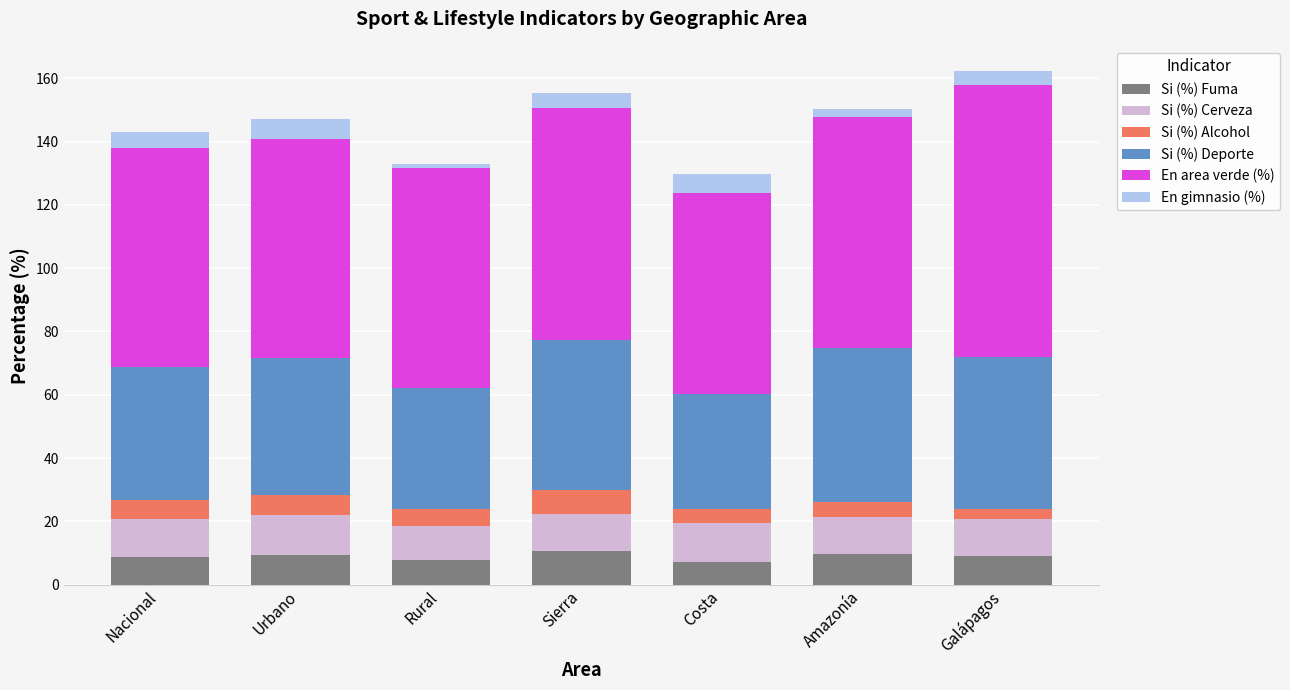

What is the total value across all series at Sierra?

155.3